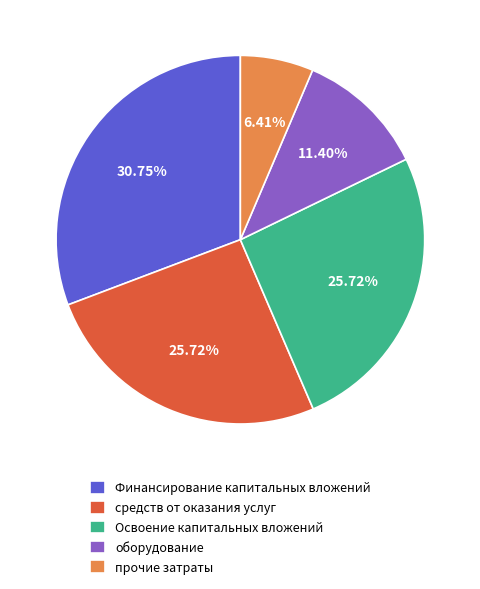

How many segments does this pie chart have?

5